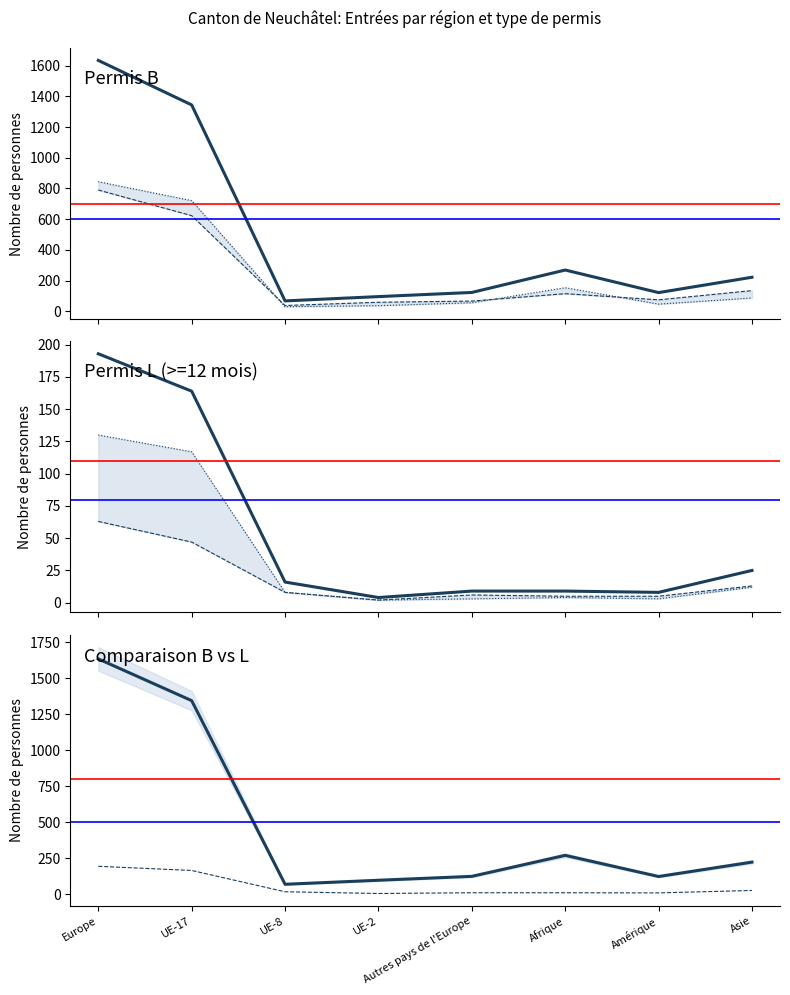

What is the average value of the Total (B) series?

485